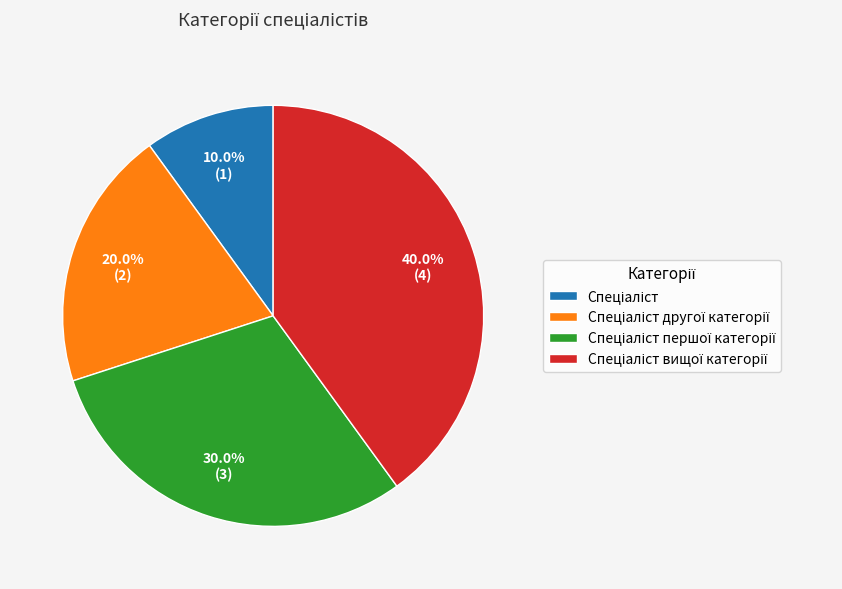

Does any single category account for the majority?

No